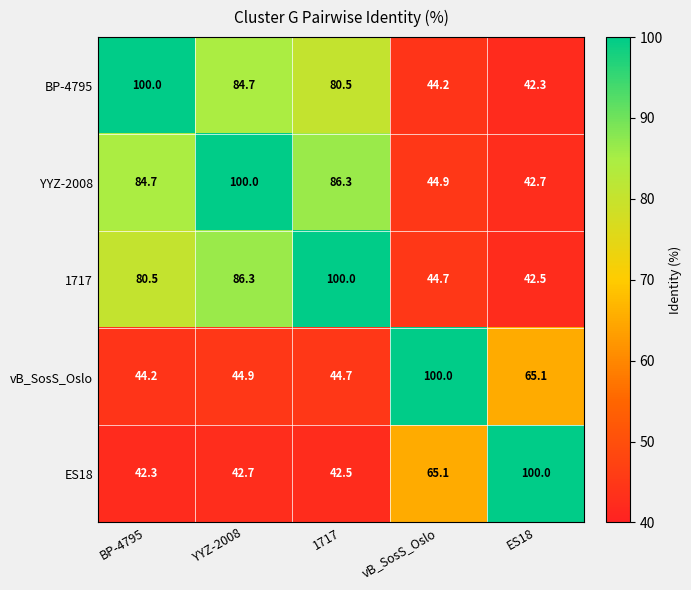

What is the spread (max minus min) of values at ES18?

57.7